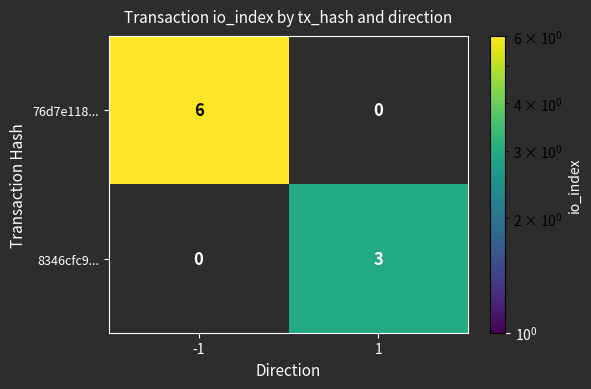

The value of 8346cfc9... at 1 is 3. True or false?

True